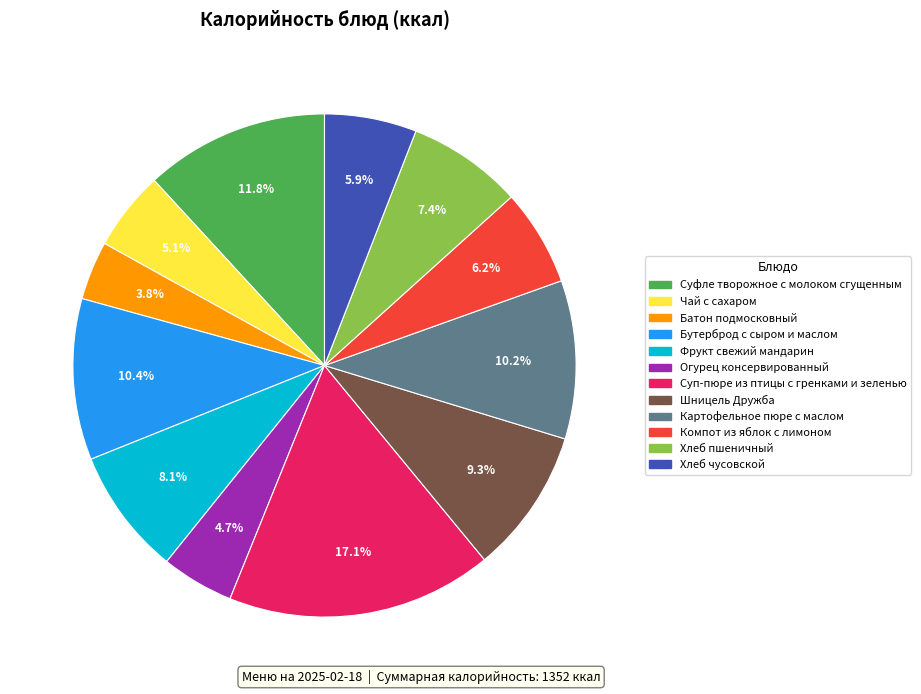

Is the sum of Шницель Дружба and Хлеб чусовской greater than half?

No